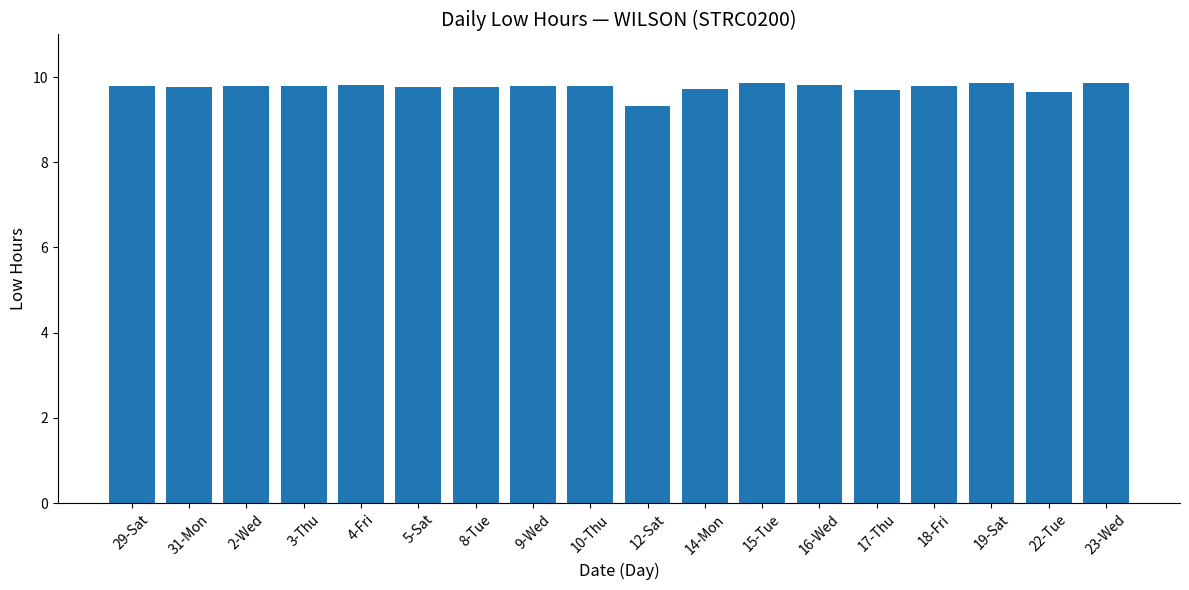

What is the average value?

9.8